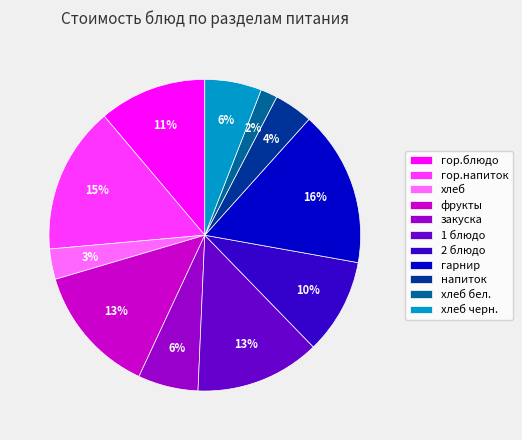

True or false: хлеб бел. accounts for 2% of the total.

True